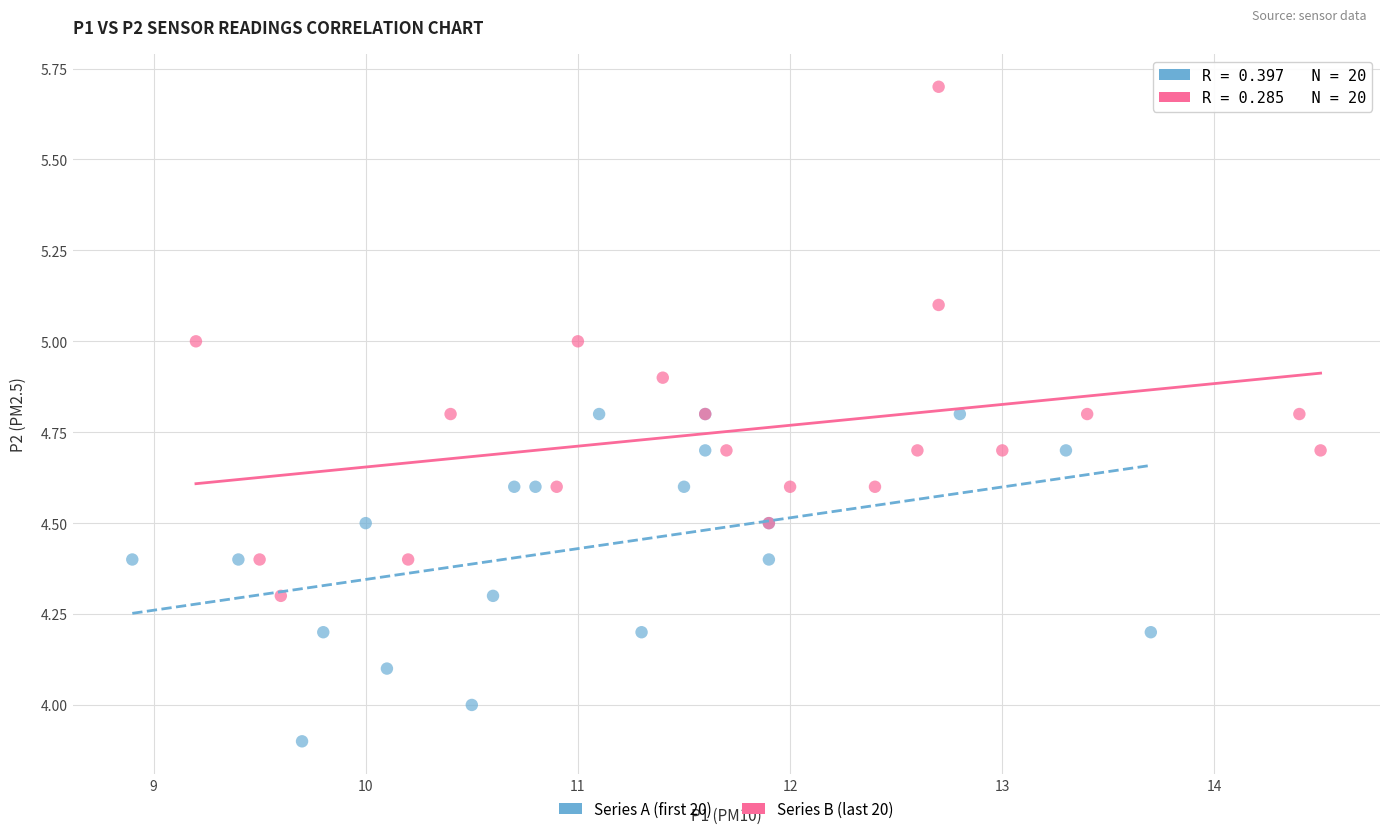

What are all the series names shown in the legend?

Series A (first 20), Series B (last 20)